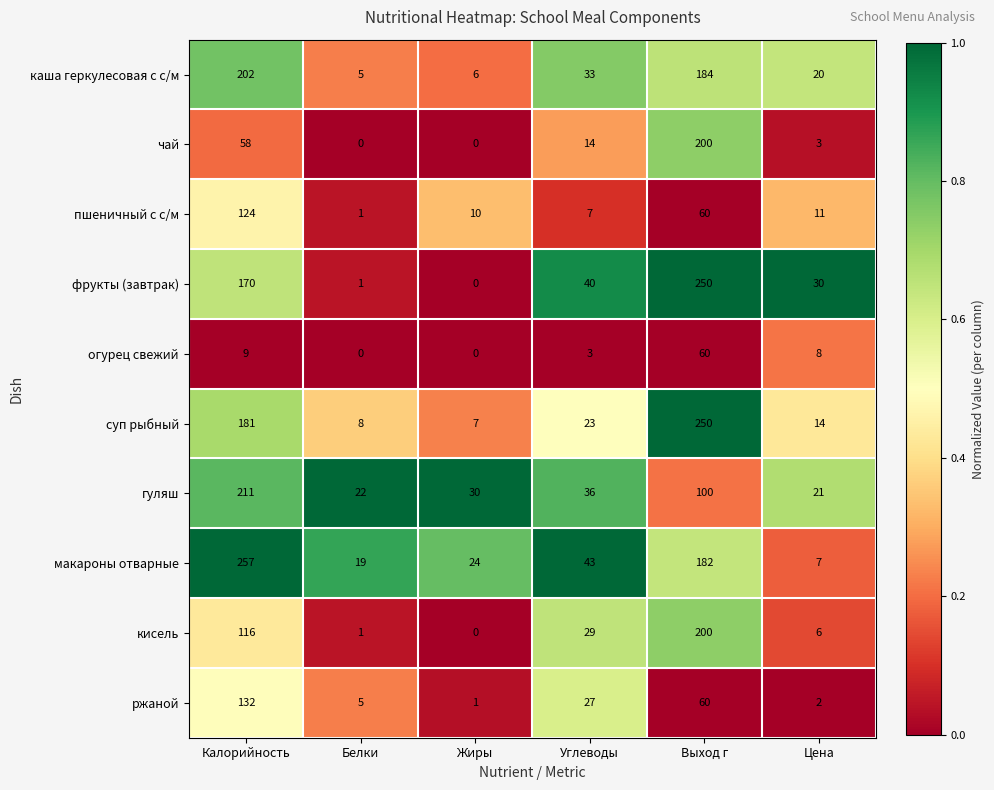

What is the difference between the гуляш values at Выход г and Цена?

79